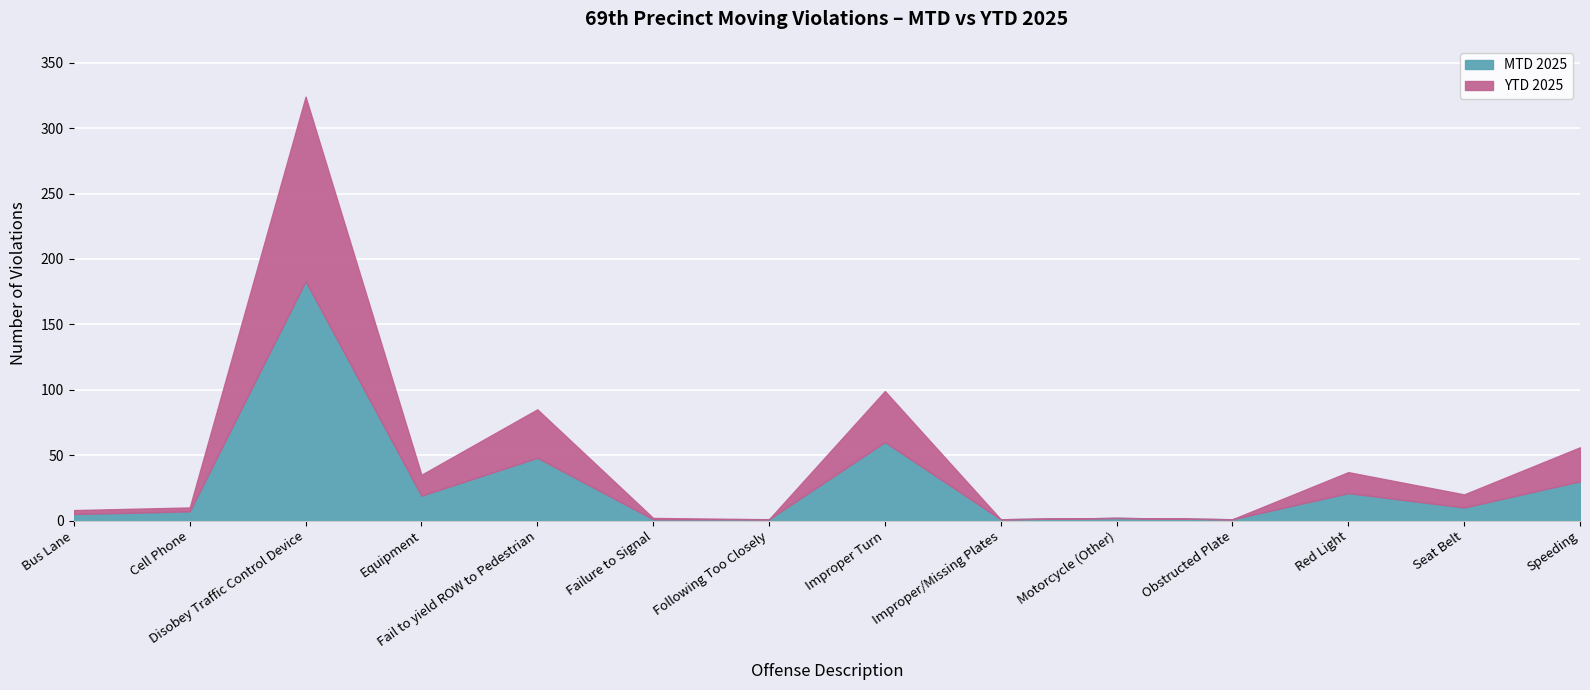

Rank the categories by MTD 2025 value from highest to lowest.

Disobey Traffic Control Device, Improper Turn, Fail to yield ROW to Pedestrian, Speeding, Red Light, Equipment, Seat Belt, Cell Phone, Bus Lane, Motorcycle (Other), Failure to Signal, Following Too Closely, Improper/Missing Plates, Obstructed Plate